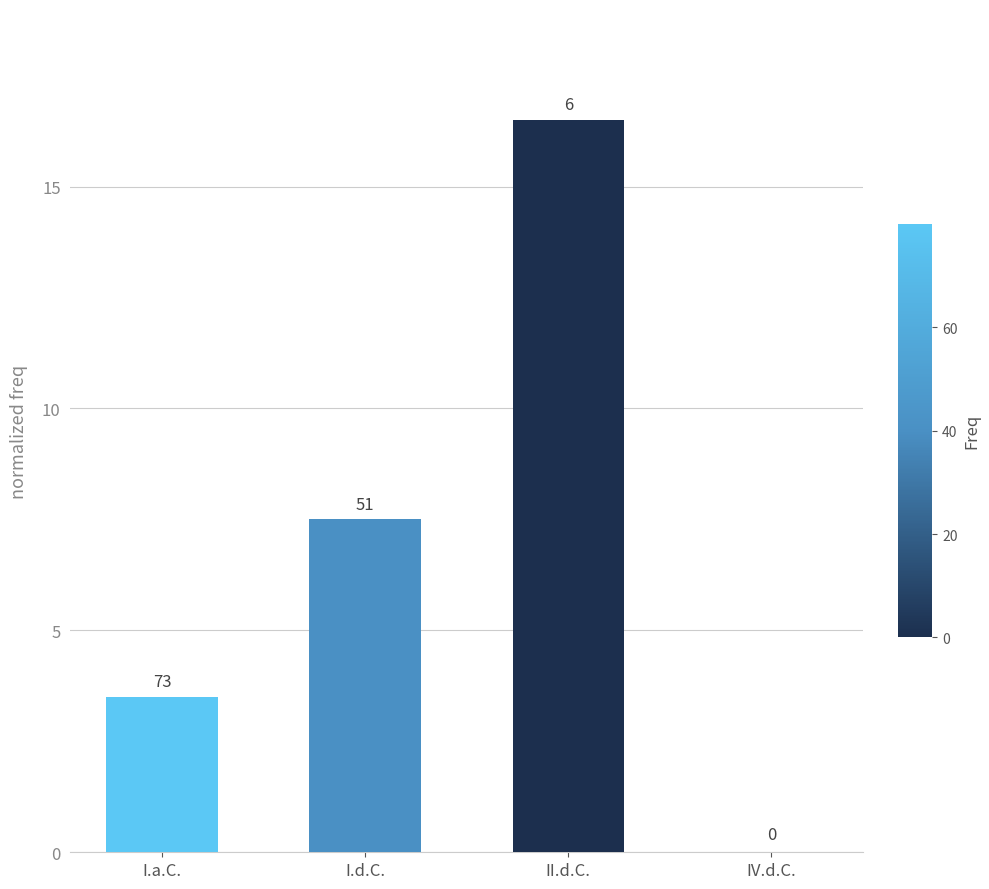

Are the bars horizontal?

No